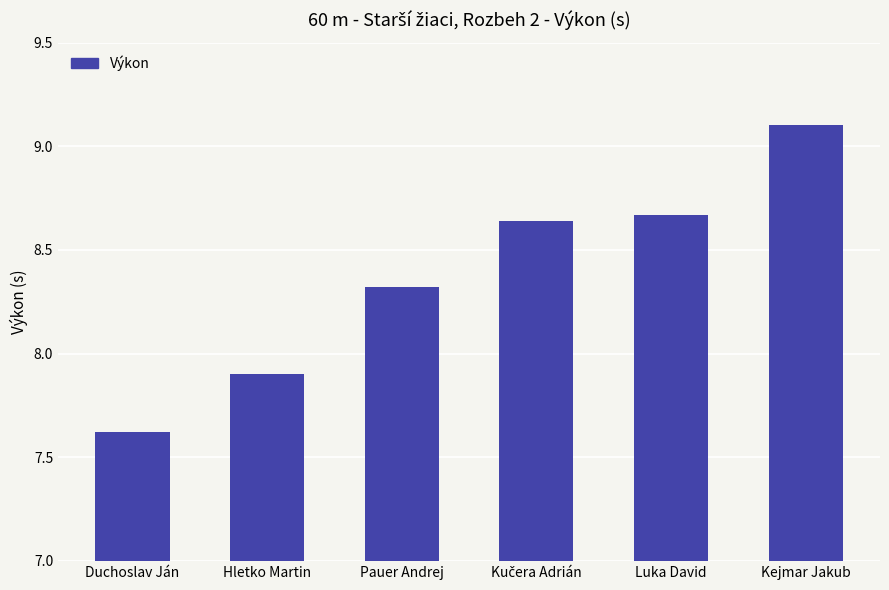

Which category has the highest value across all series?

Kejmar Jakub